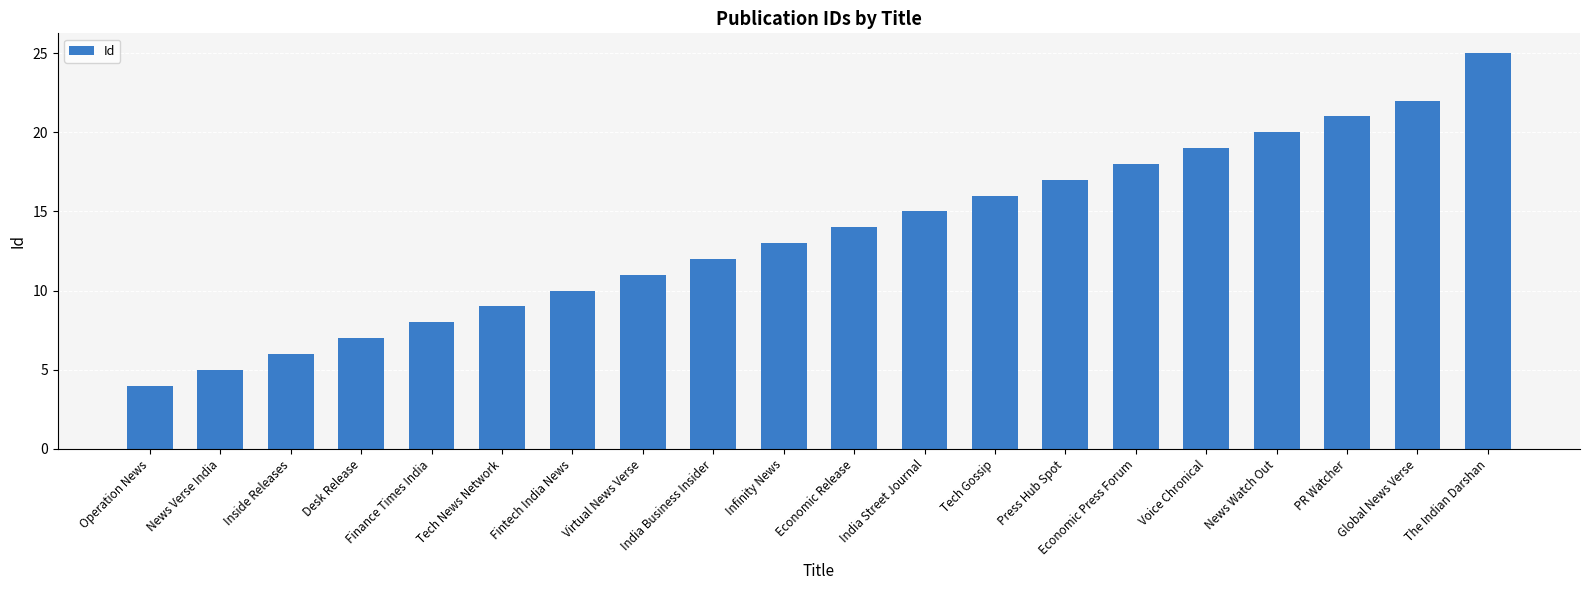

What is the approximate value at Voice Chronical, to the nearest 10?

20